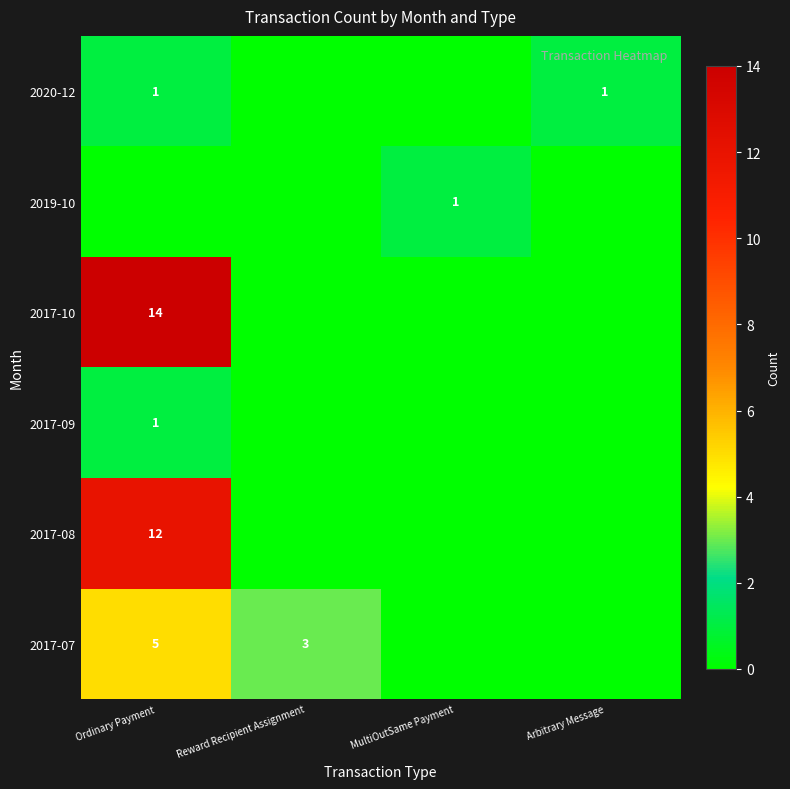

The 2017-09 series shows 1 at Ordinary Payment. True or false?

True